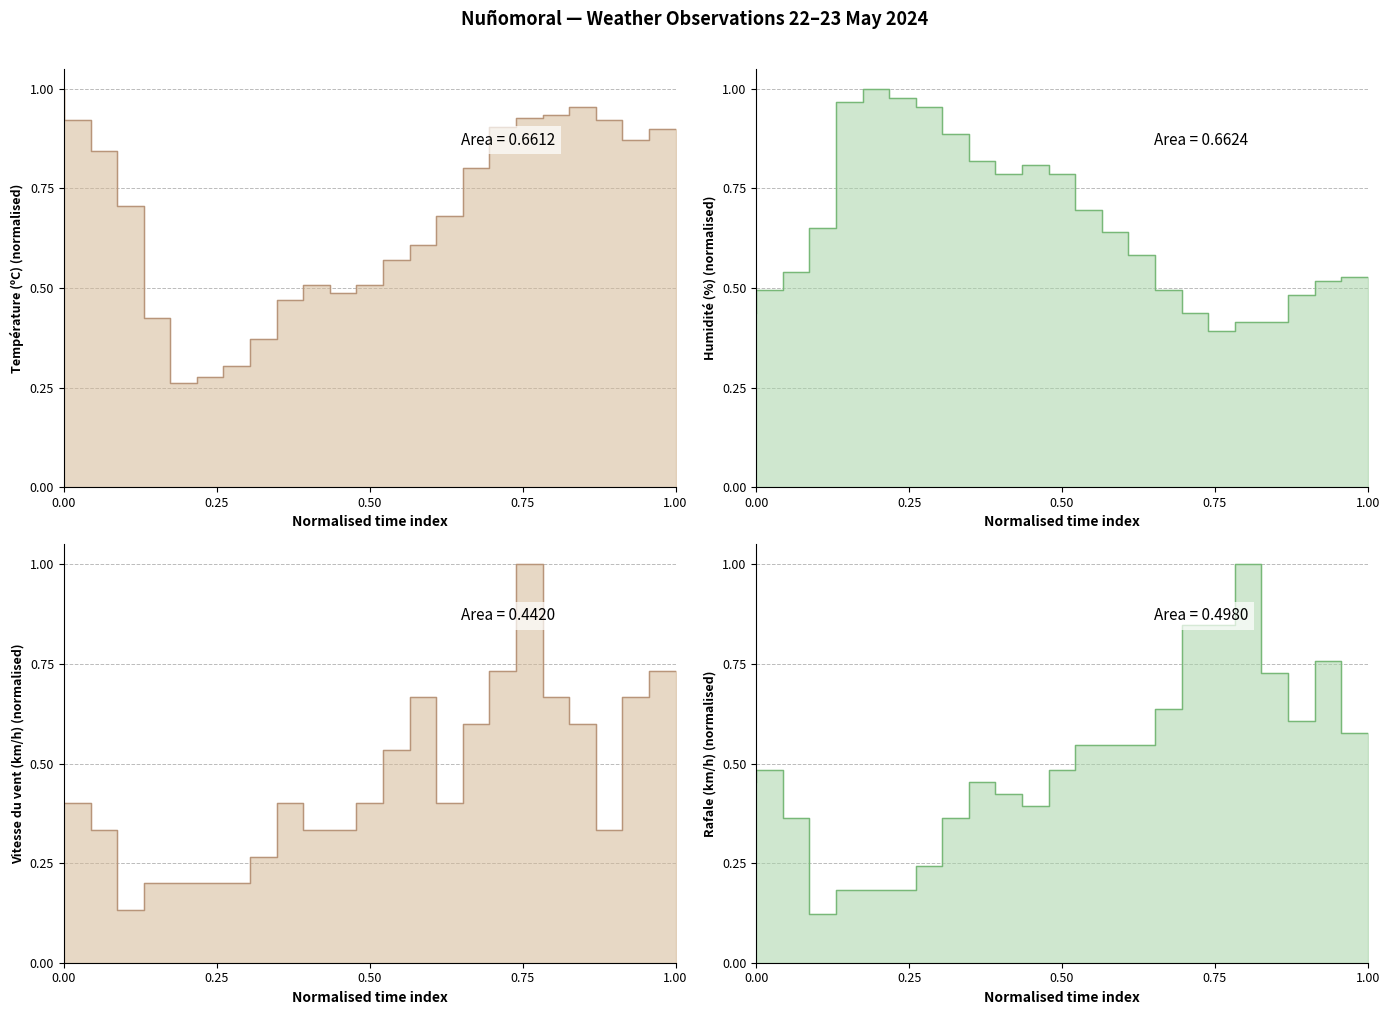

The value of Rafale (km/h) line at 10 is 0.1. True or false?

False